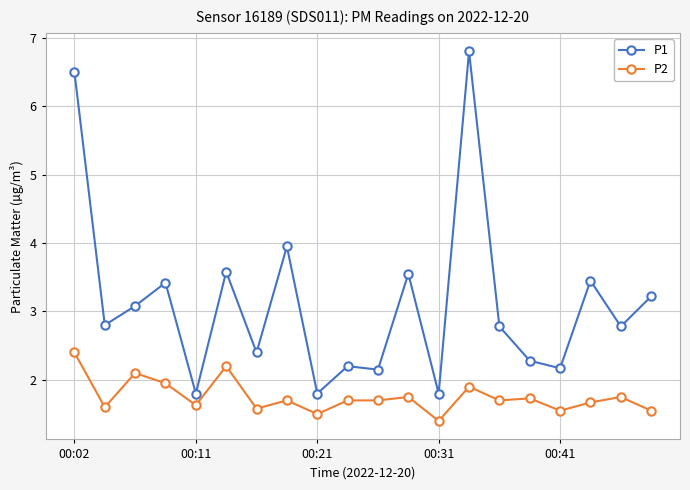

At how many categories does at least one series exceed 6?

2